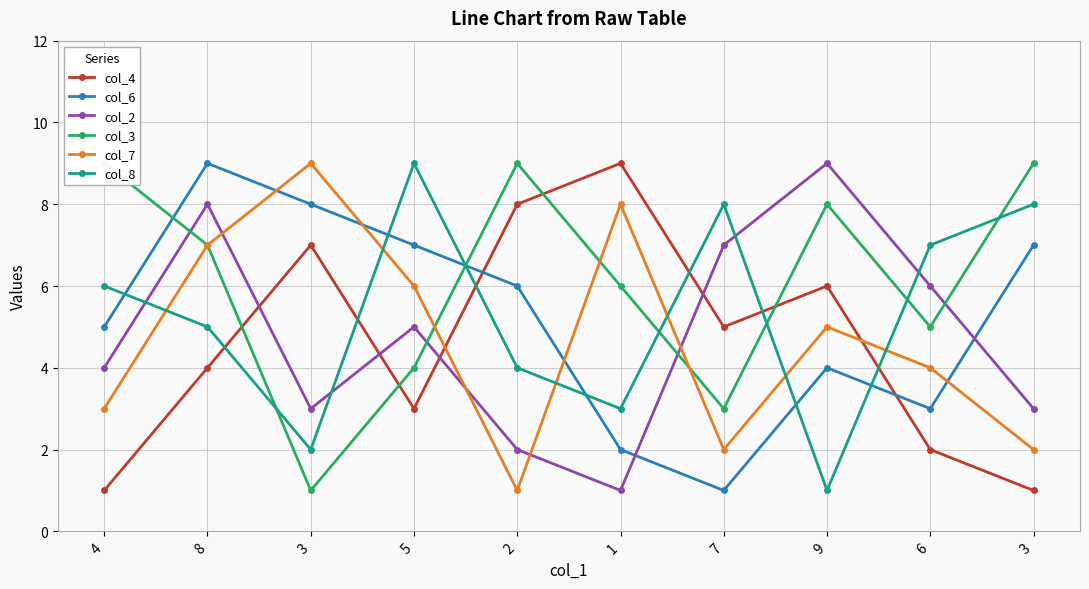

What is the value of the col_4 point at the 3rd from the left?

7